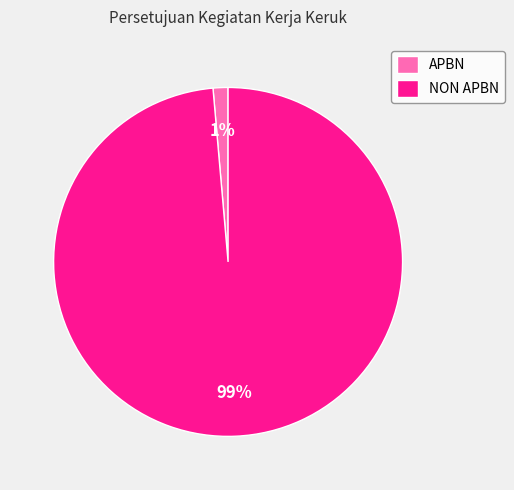

Is APBN the majority of the pie?

No